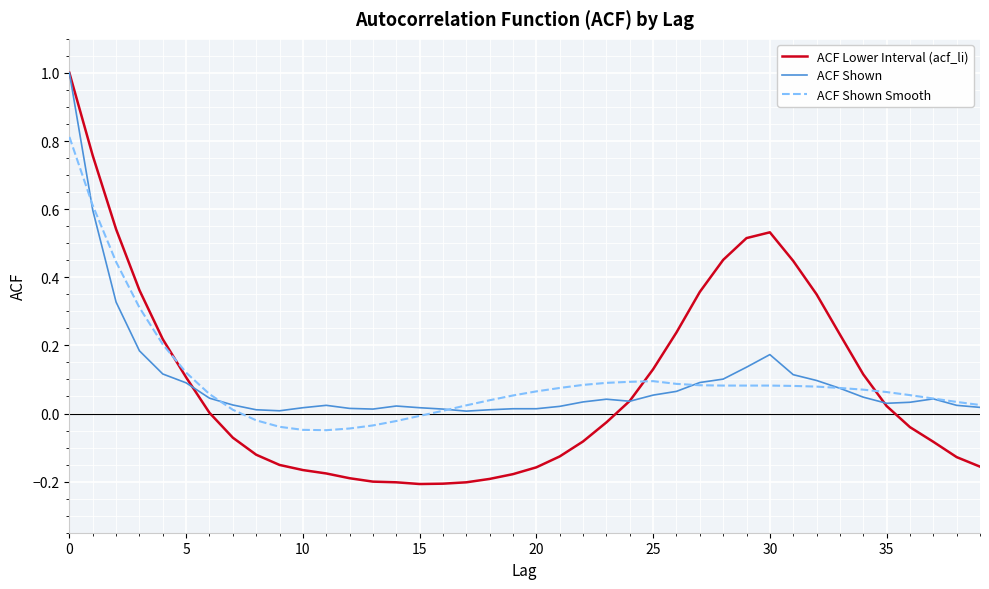

Which series has the largest range (max minus min)?

ACF Lower Interval (acf_li)